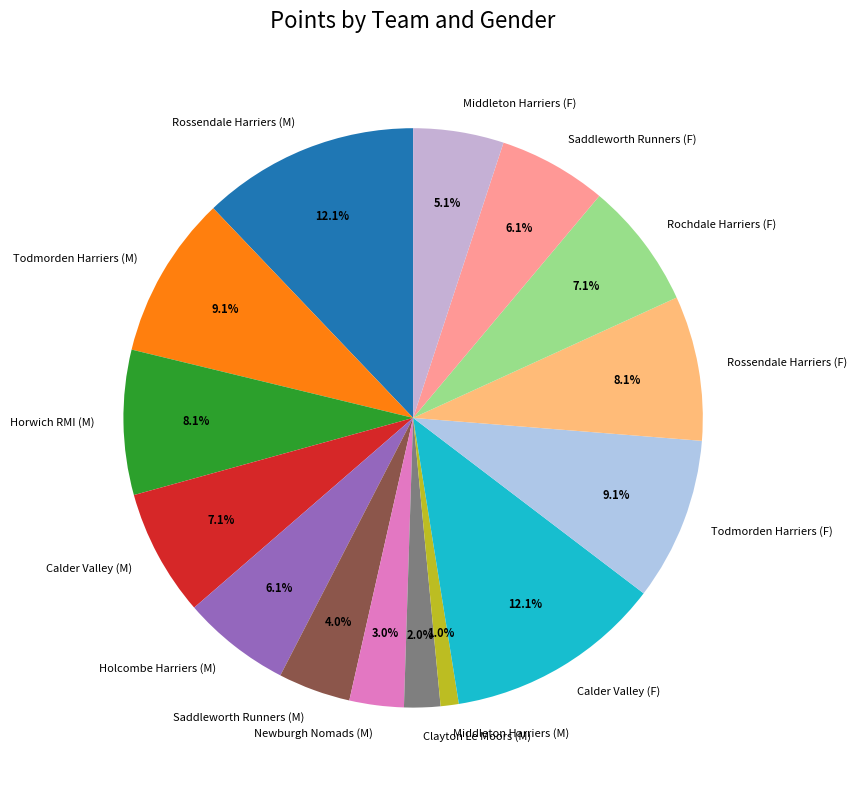

Approximately how many times larger is the value at Horwich RMI (M) compared to Newburgh Nomads (M)?

2.7